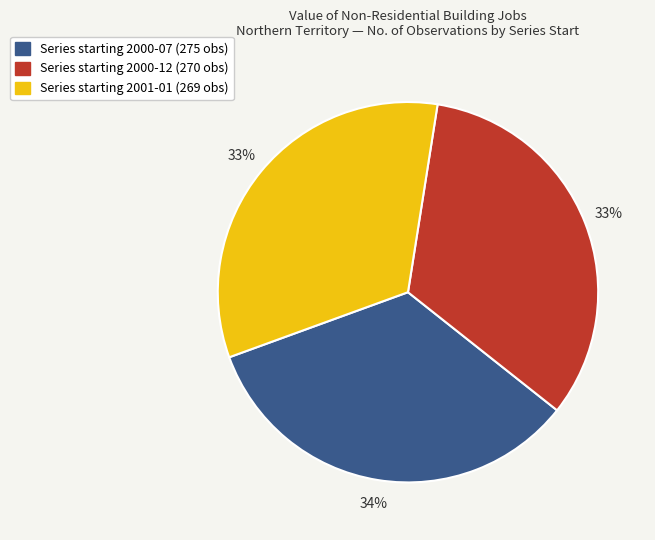

Between Series starting 2000-12 (270 obs) and Series starting 2000-07 (275 obs), which is larger?

Series starting 2000-07 (275 obs)